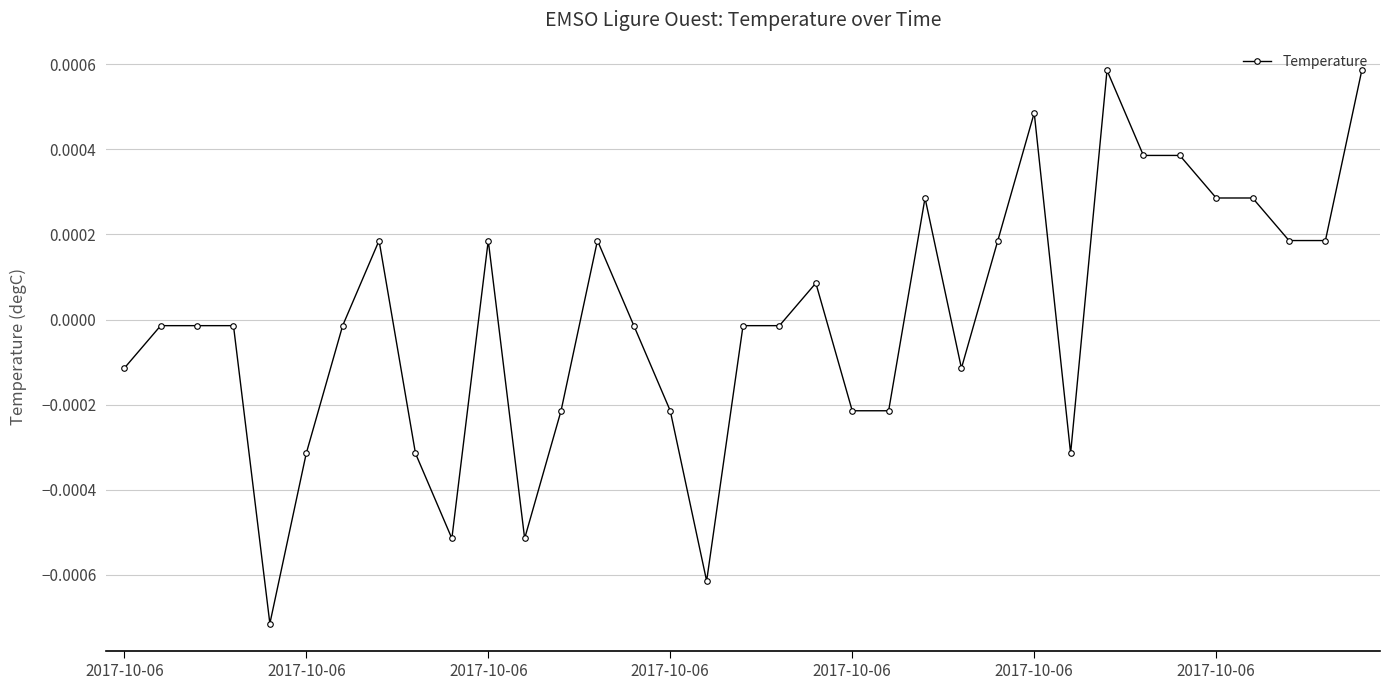

True or false: the data has more than 0 interior local peaks.

True